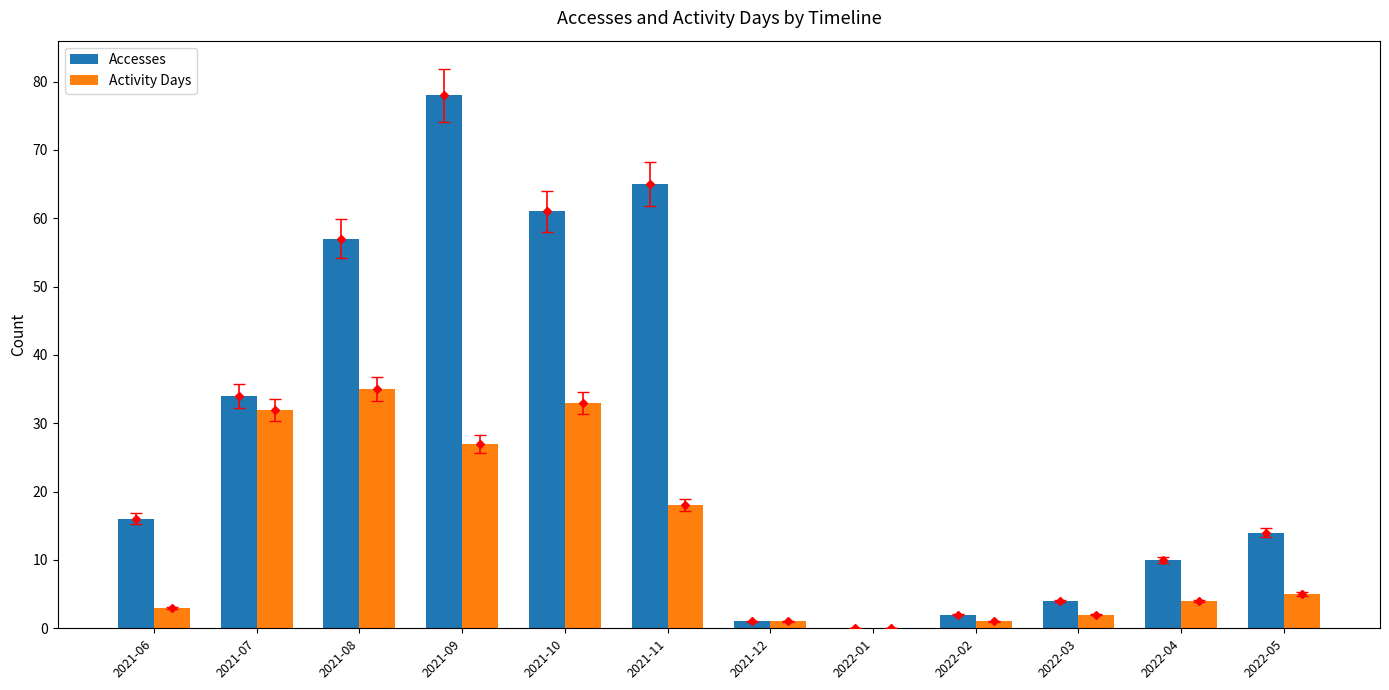

What is the value of the Accesses bar at the 4th from the left?

78